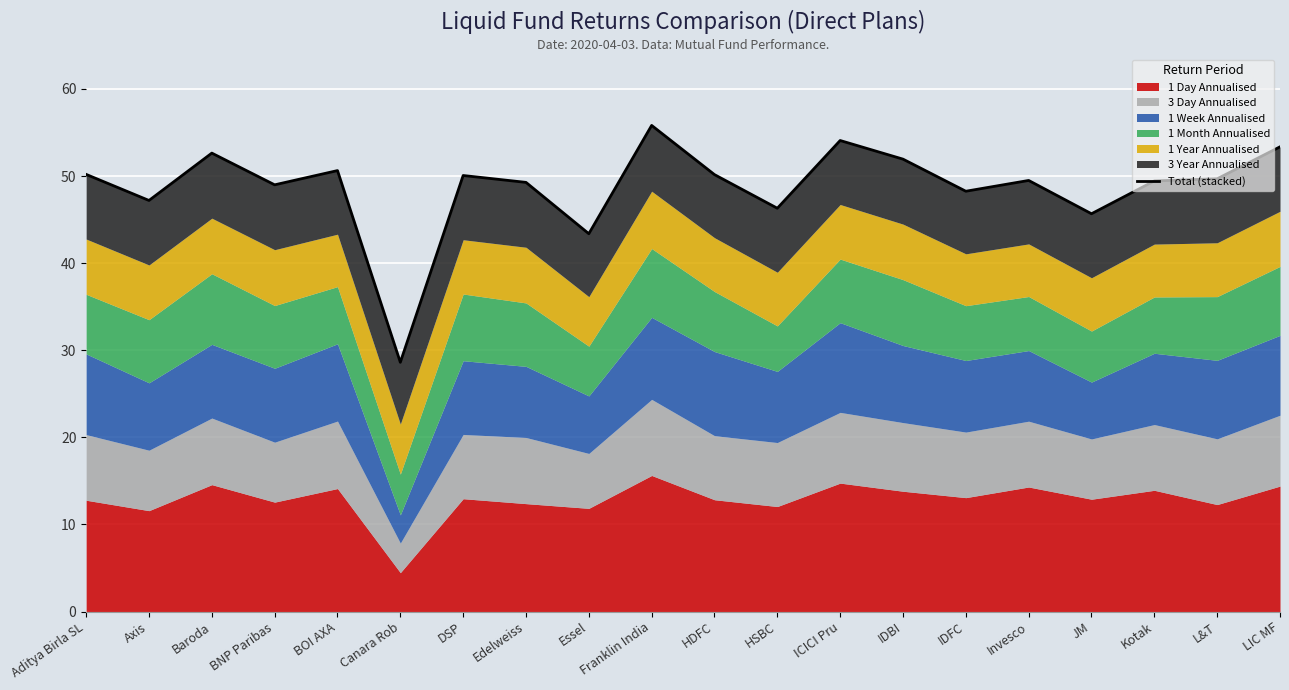

Rank the categories by value from lowest to highest.

Canara Rob, Essel, JM, HSBC, Axis, IDFC, BNP Paribas, Edelweiss, Kotak, Invesco, L&T, DSP, HDFC, Aditya Birla SL, BOI AXA, IDBI, Baroda, LIC MF, ICICI Pru, Franklin India